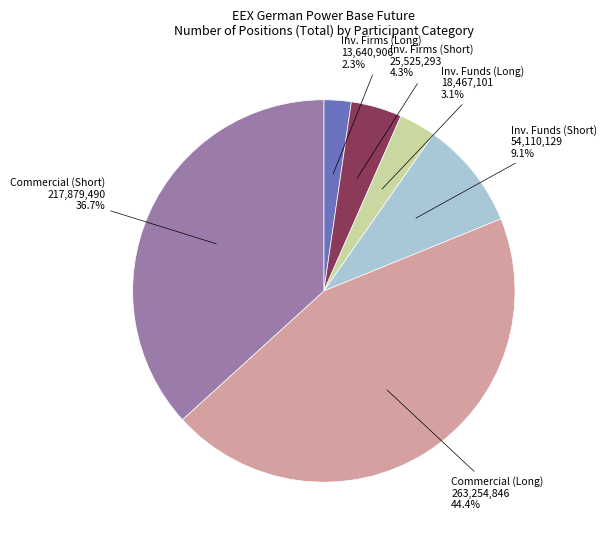

How many slices are in this pie chart?

6